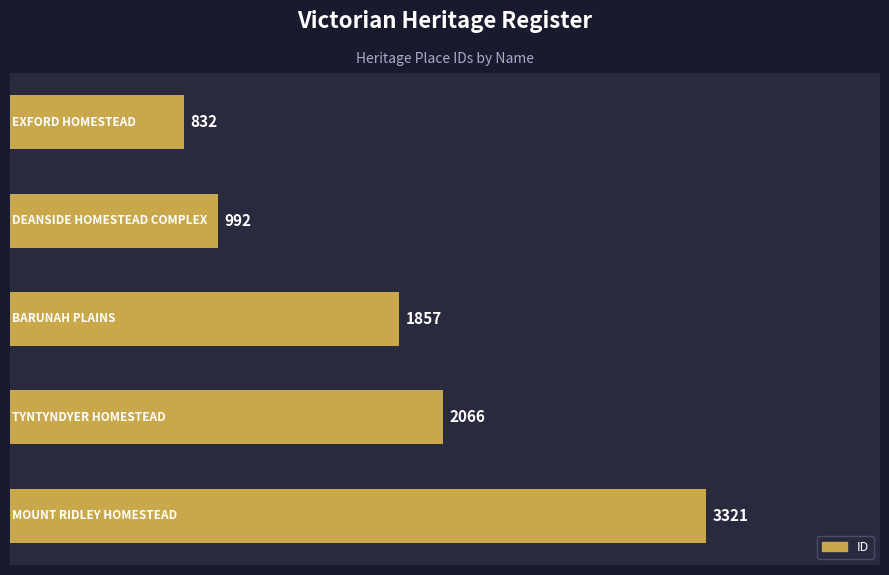

What is the difference between the maximum and second lowest values?

2329